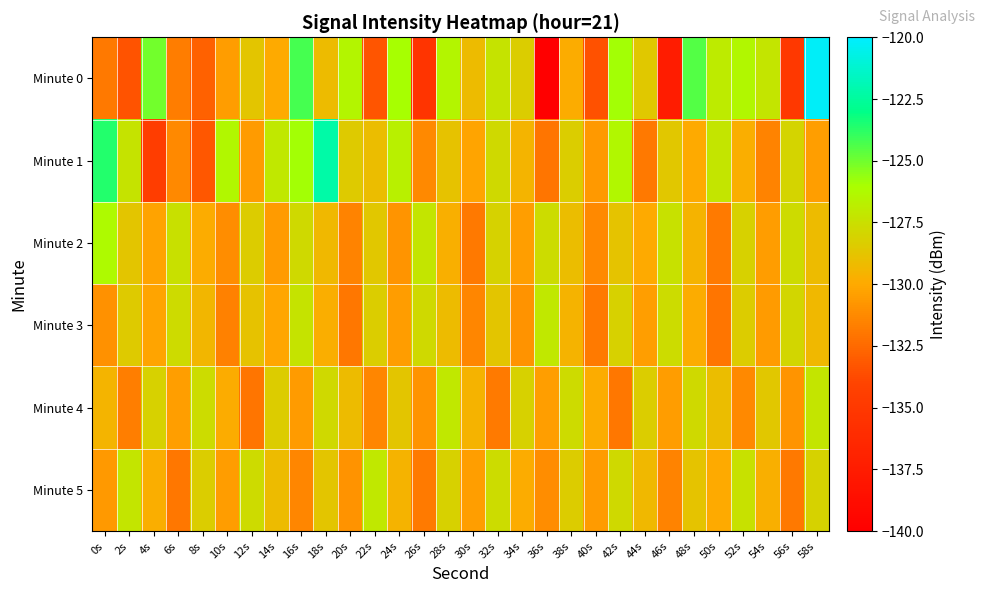

How many data points does each series have?

30